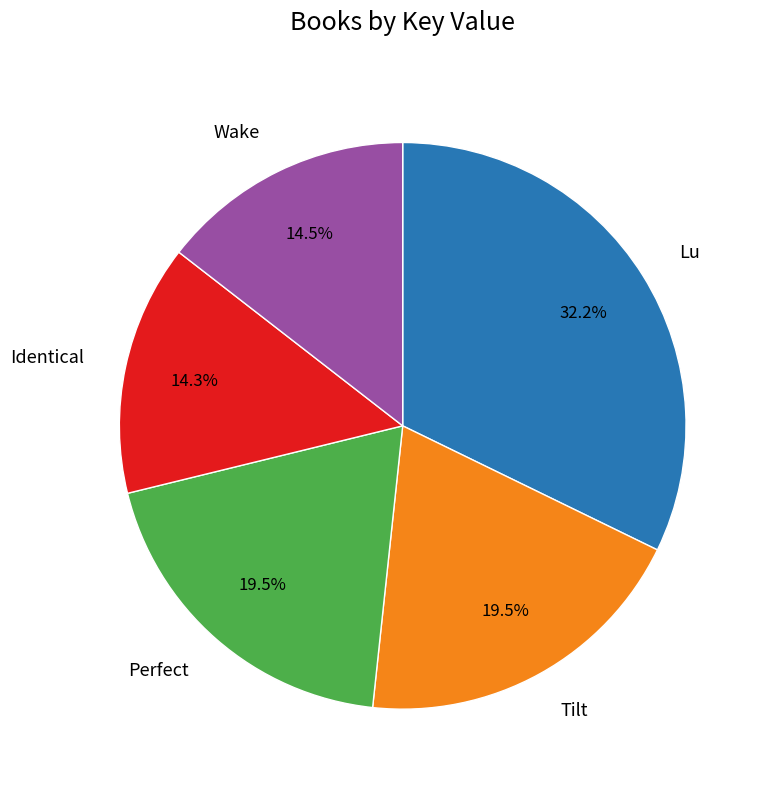

Does Identical account for over 50% of the chart?

No